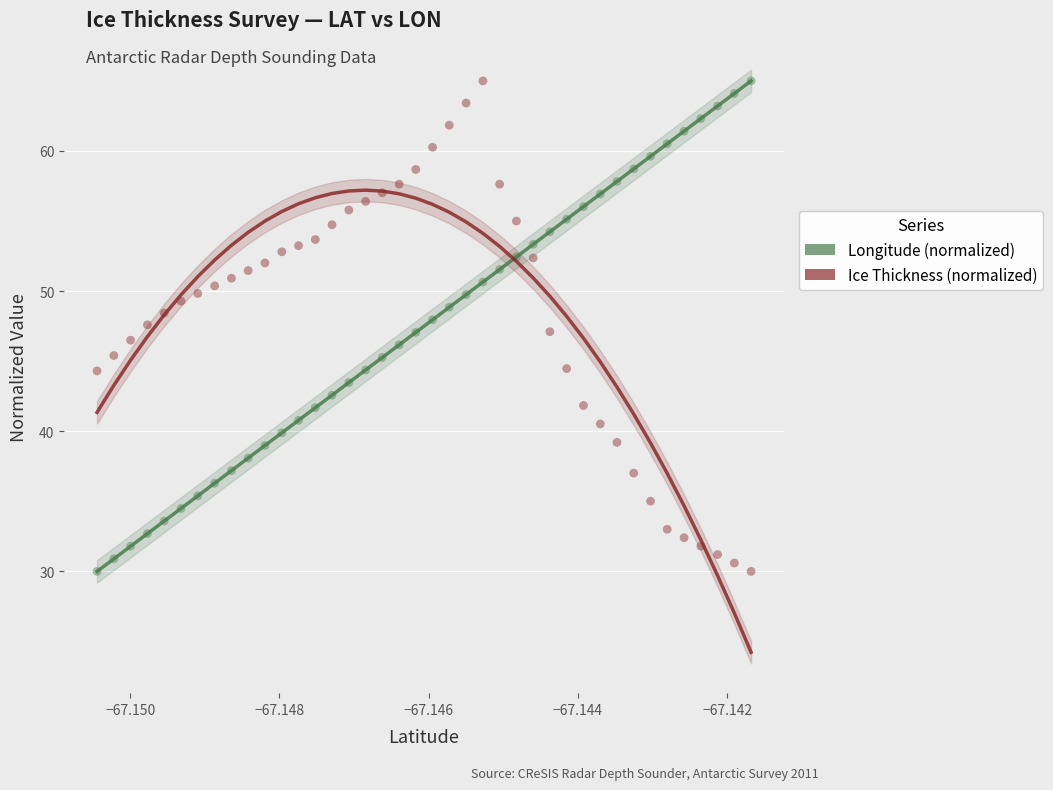

Across all data points, what is the range of Y values (max minus min)?

35.0